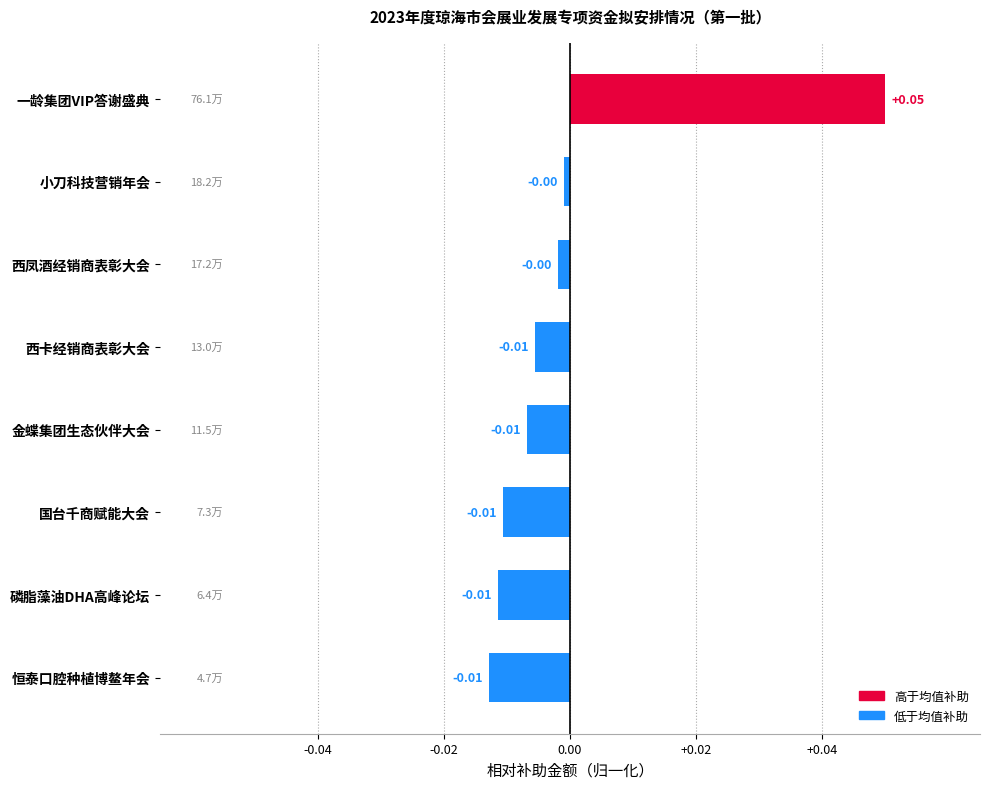

Which category has the highest value across all series?

一龄集团VIP答谢盛典